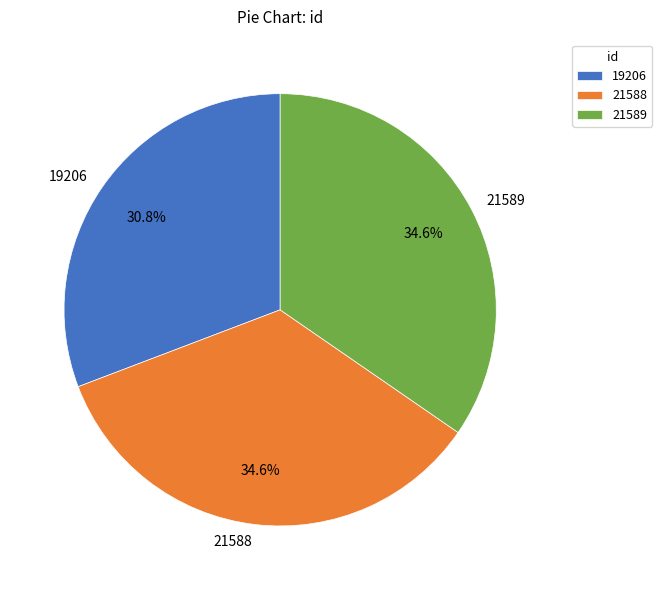

The 21588 slice represents 26% of the pie. True or false?

False